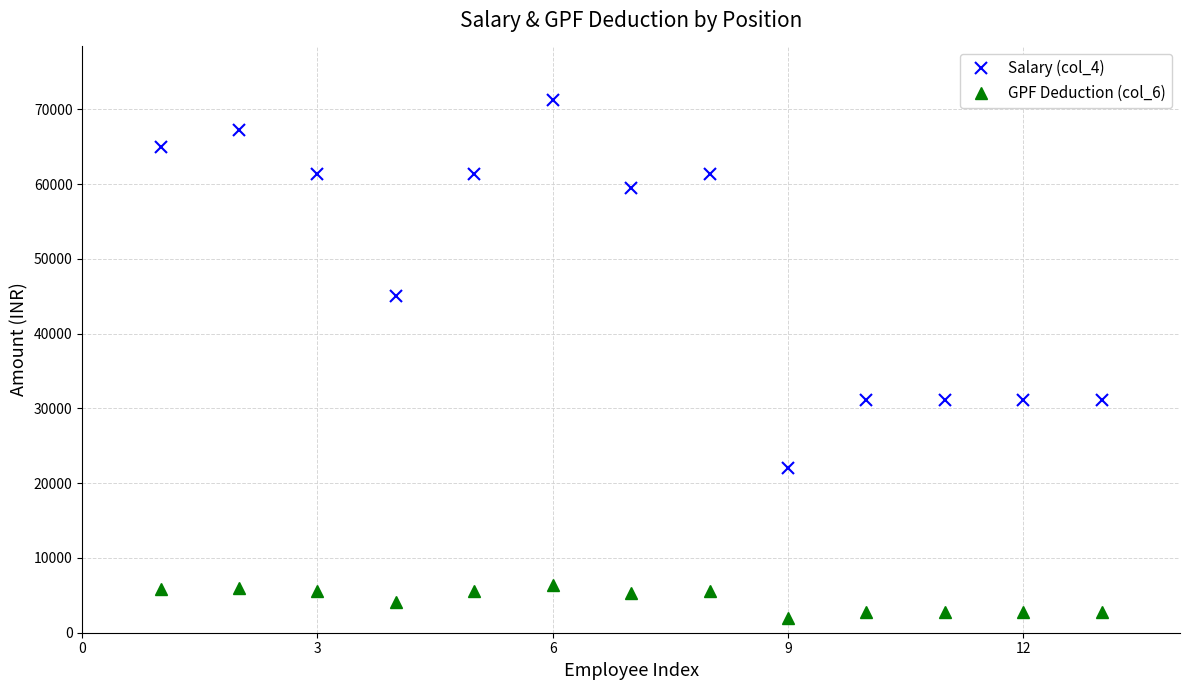

List the series in order of their overall mean, highest first.

Salary (col_4), GPF Deduction (col_6)